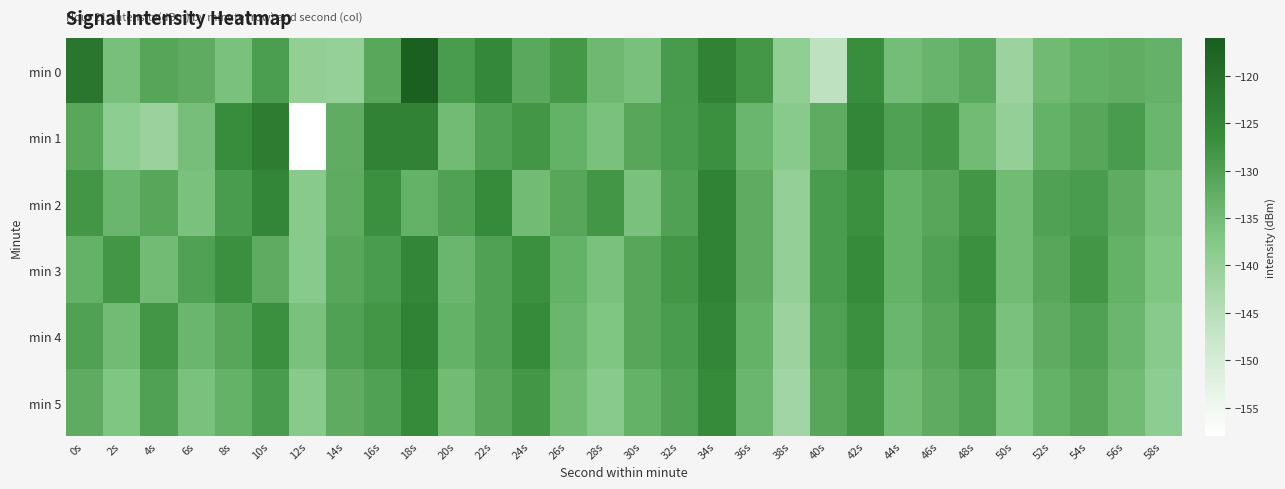

Reading left to right, list all the values displayed in this chart.

min 0: 0s=-121.6	2s=-135.5	4s=-130.8	6s=-132.0	8s=-135.9	10s=-129.3	12s=-139.8	14s=-140.2	16s=-131.2	18s=-116.6	20s=-129.0	22s=-125.4	24s=-131.4	26s=-128.5	28s=-134.3	30s=-135.7	32s=-128.9	34s=-124.0	36s=-128.1	38s=-139.3	40s=-146.0	42s=-126.6	44s=-135.2	46s=-133.6	48s=-131.5	50s=-141.1	52s=-134.7	54s=-132.8	56s=-132.3	58s=-133.2
min 1: 0s=-131.2	2s=-139.1	4s=-140.7	6s=-135.5	8s=-126.5	10s=-122.8	12s=-157.9	14s=-132.2	16s=-124.2	18s=-124.2	20s=-135.0	22s=-130.0	24s=-128.0	26s=-133.0	28s=-136.0	30s=-131.0	32s=-129.0	34s=-127.0	36s=-134.0	38s=-138.0	40s=-132.0	42s=-125.0	44s=-130.0	46s=-128.0	48s=-135.0	50s=-140.0	52s=-133.0	54s=-131.0	56s=-129.0	58s=-134.0
min 2: 0s=-128.0	2s=-134.0	4s=-131.0	6s=-136.0	8s=-129.0	10s=-125.0	12s=-138.0	14s=-132.0	16s=-127.0	18s=-133.0	20s=-130.0	22s=-126.0	24s=-135.0	26s=-131.0	28s=-128.0	30s=-136.0	32s=-130.0	34s=-124.0	36s=-132.0	38s=-140.0	40s=-129.0	42s=-127.0	44s=-133.0	46s=-131.0	48s=-128.0	50s=-135.0	52s=-130.0	54s=-129.0	56s=-132.0	58s=-136.0
min 3: 0s=-133.0	2s=-128.0	4s=-135.0	6s=-130.0	8s=-127.0	10s=-132.0	12s=-138.0	14s=-131.0	16s=-129.0	18s=-125.0	20s=-134.0	22s=-130.0	24s=-127.0	26s=-133.0	28s=-136.0	30s=-131.0	32s=-128.0	34s=-124.0	36s=-132.0	38s=-140.0	40s=-129.0	42s=-126.0	44s=-133.0	46s=-130.0	48s=-127.0	50s=-135.0	52s=-131.0	54s=-128.0	56s=-133.0	58s=-137.0
min 4: 0s=-130.0	2s=-135.0	4s=-128.0	6s=-134.0	8s=-131.0	10s=-127.0	12s=-136.0	14s=-130.0	16s=-128.0	18s=-124.0	20s=-133.0	22s=-130.0	24s=-126.0	26s=-134.0	28s=-137.0	30s=-131.0	32s=-129.0	34s=-125.0	36s=-133.0	38s=-141.0	40s=-130.0	42s=-127.0	44s=-134.0	46s=-131.0	48s=-128.0	50s=-136.0	52s=-132.0	54s=-130.0	56s=-134.0	58s=-138.0
min 5: 0s=-132.0	2s=-137.0	4s=-130.0	6s=-136.0	8s=-133.0	10s=-129.0	12s=-138.0	14s=-132.0	16s=-130.0	18s=-126.0	20s=-135.0	22s=-131.0	24s=-128.0	26s=-135.0	28s=-138.0	30s=-133.0	32s=-130.0	34s=-126.0	36s=-134.0	38s=-142.0	40s=-131.0	42s=-128.0	44s=-135.0	46s=-132.0	48s=-130.0	50s=-137.0	52s=-133.0	54s=-131.0	56s=-135.0	58s=-139.0